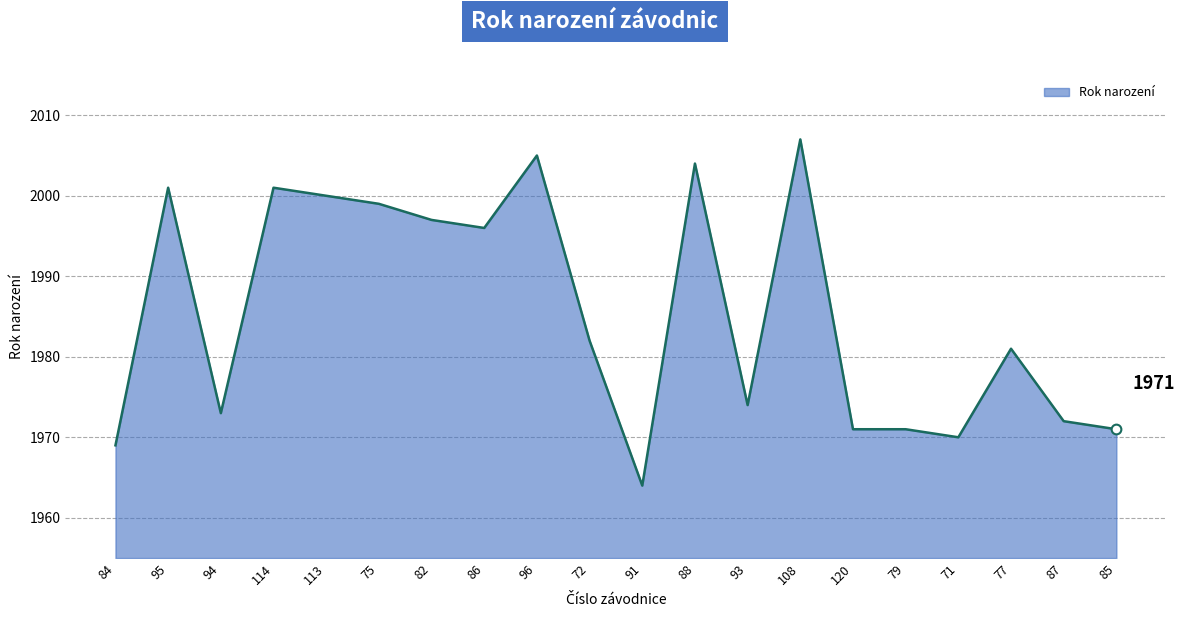

What position from the left is 79?

16